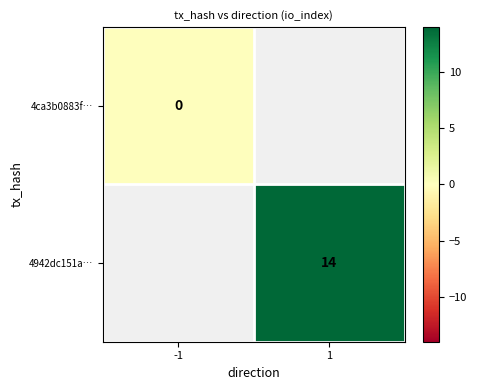

The 4942dc151a… series shows 6 at 1. True or false?

False